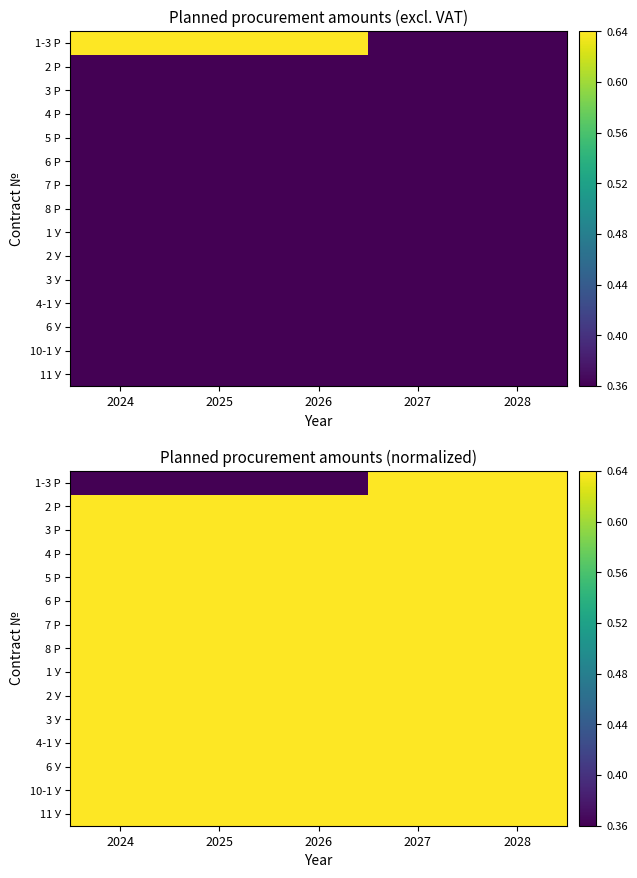

List the series in order of their peak value, lowest first.

1-3 Р, 2 Р, 3 Р, 4 Р, 5 Р, 6 Р, 7 Р, 8 Р, 1 У, 2 У, 3 У, 4-1 У, 6 У, 10-1 У, 11 У